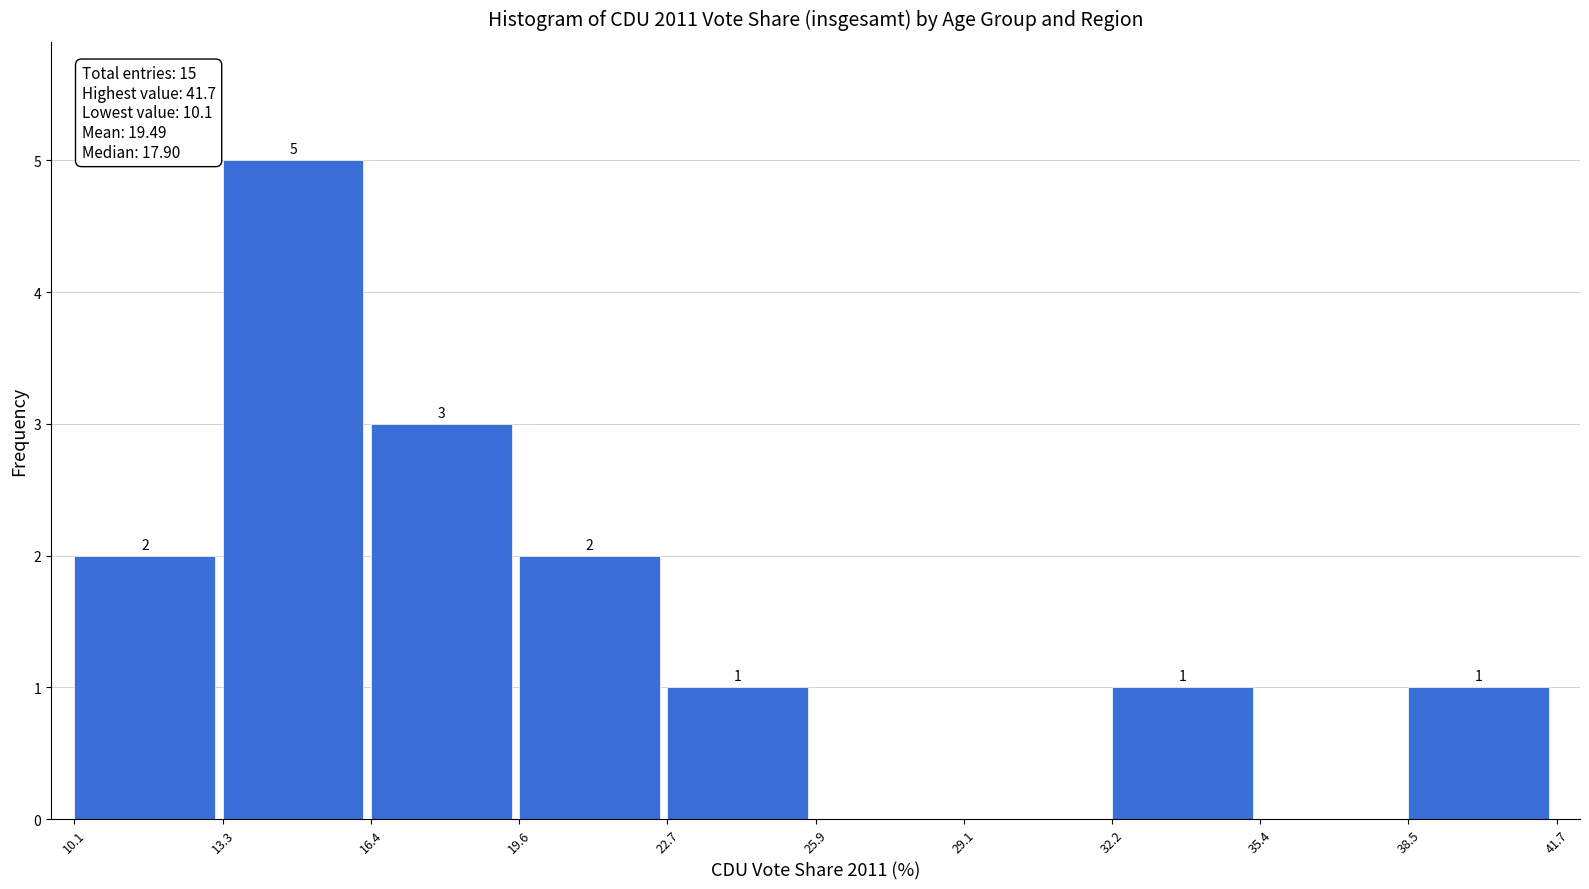

Which range on the x-axis has the tallest bar?

13.3 to 16.4